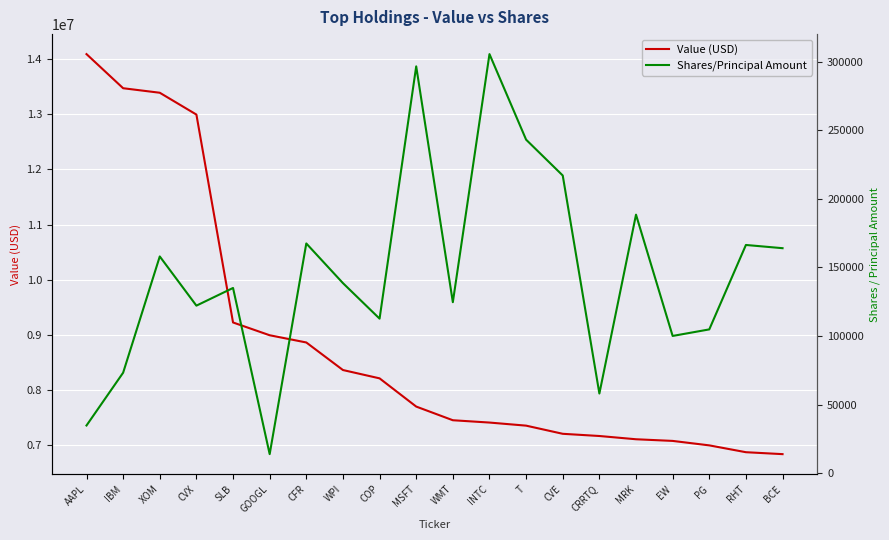

How many interior local peaks does the Shares/Principal Amount series have?

7